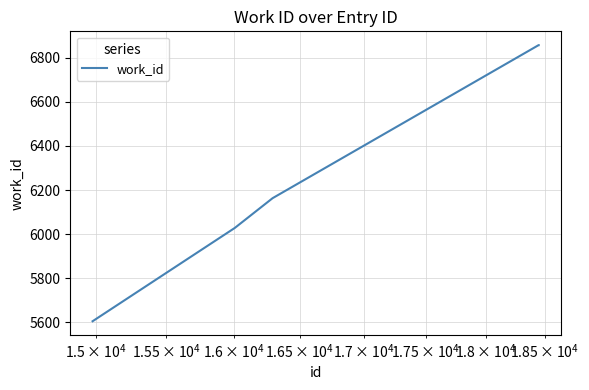

True or false: there are more than 1 points higher than both neighbors.

False